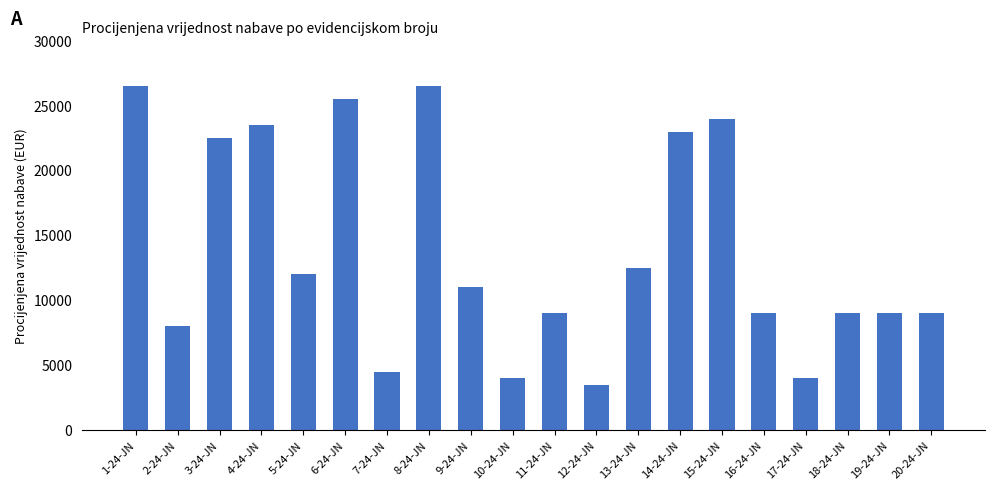

What is the difference between the values at 6-24-JN and 10-24-JN?

21500